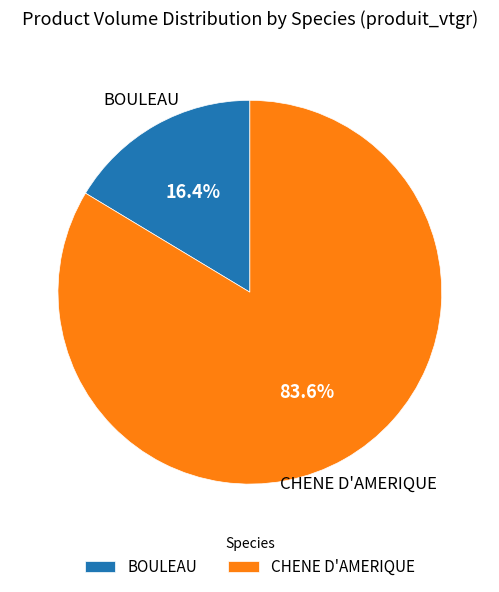

What percentage is NOT represented by BOULEAU?

83.6%